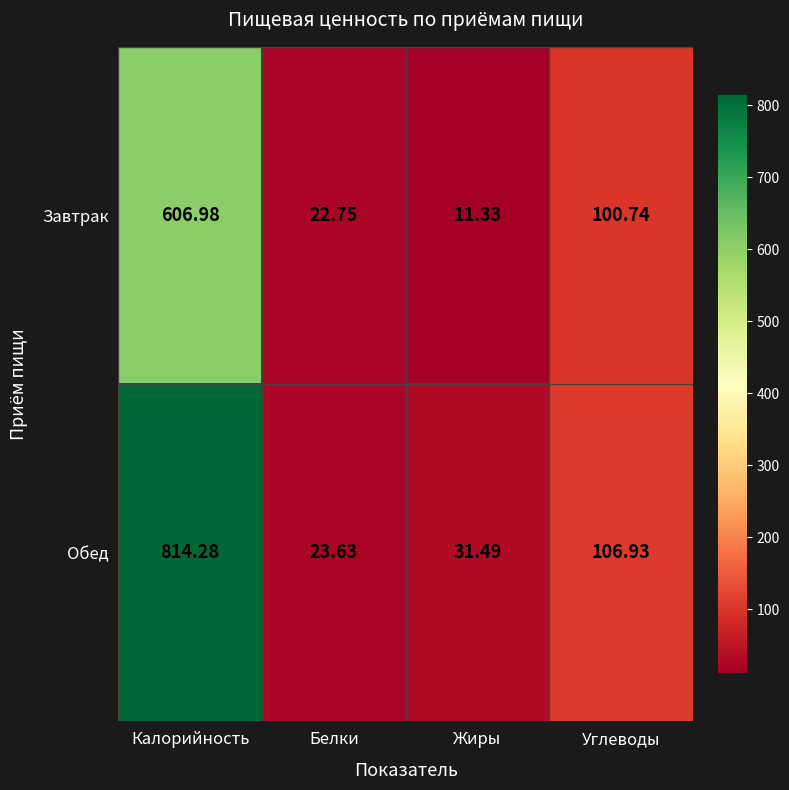

At Углеводы, list the series in order from largest to smallest.

Обед, Завтрак